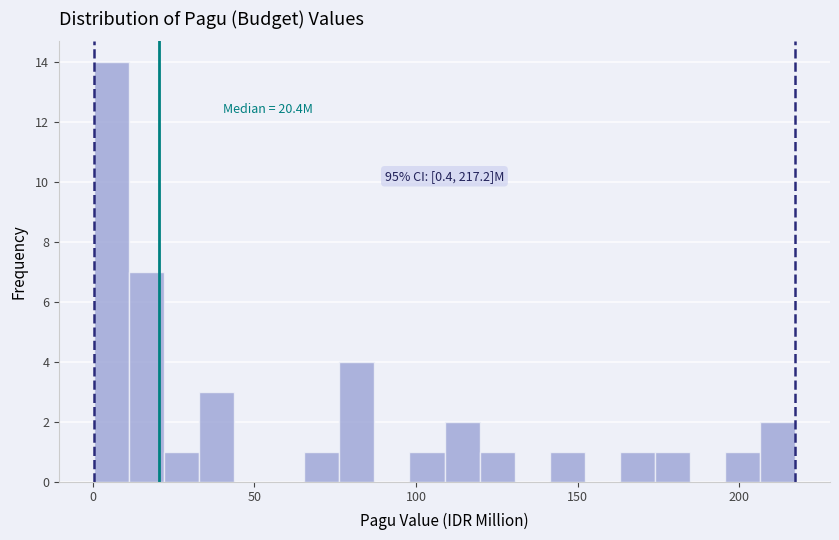

Around what value on the x-axis is the tallest bar? Give the approximate position of its centre, as read against the axis.

5